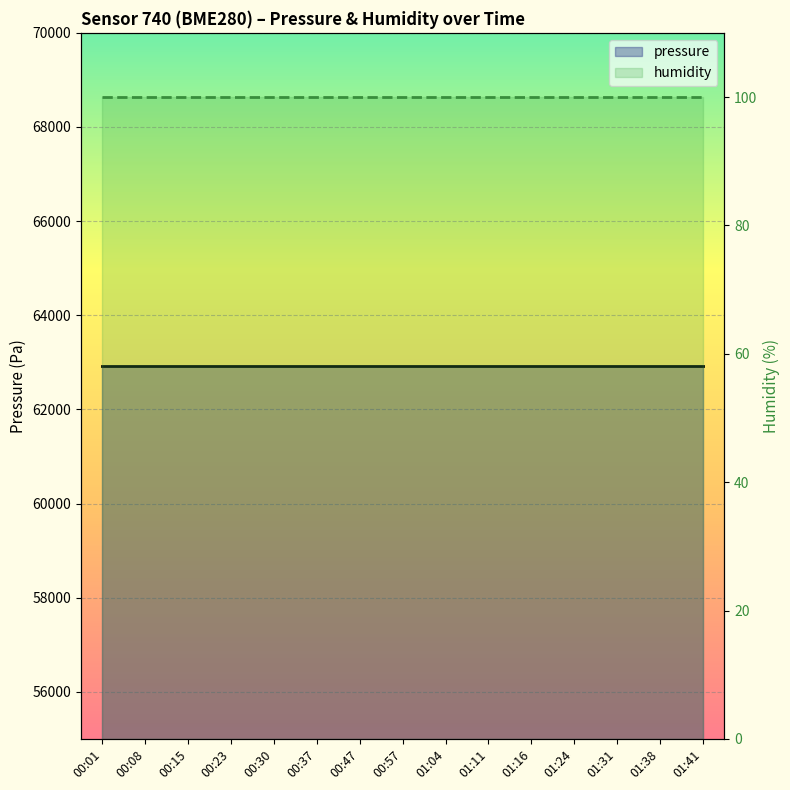

What is the sum of all humidity values?

1500.0